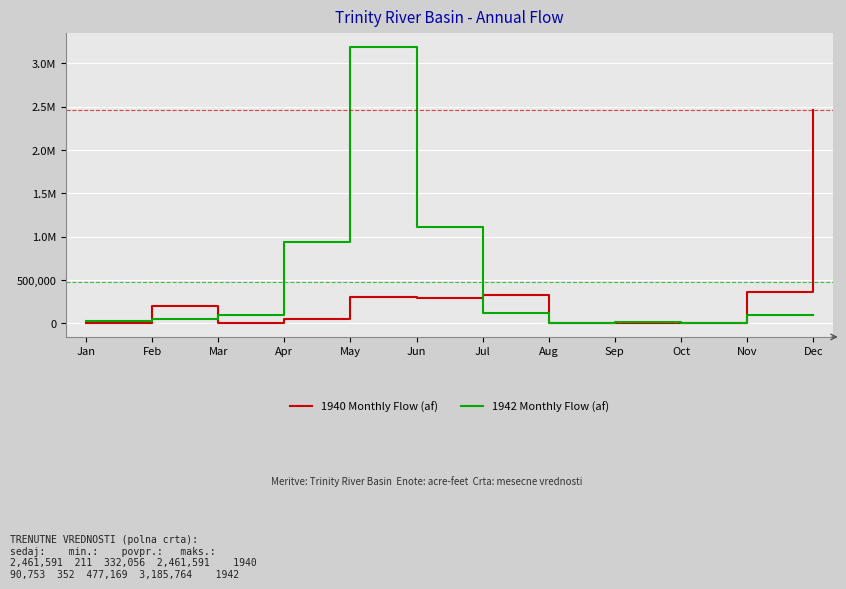

Does the chart have visible grid lines?

Yes